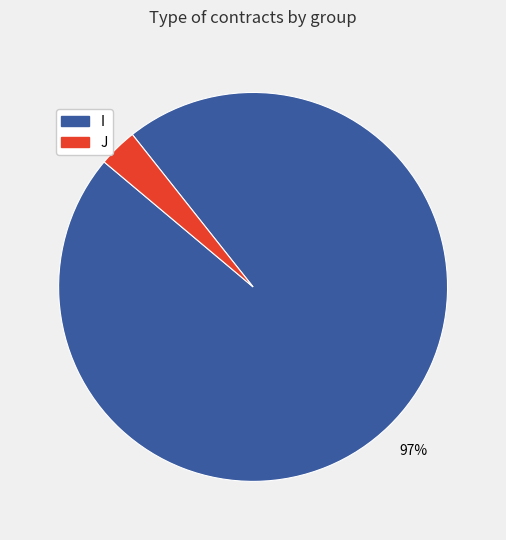

Rank the categories by value from lowest to highest.

J, I